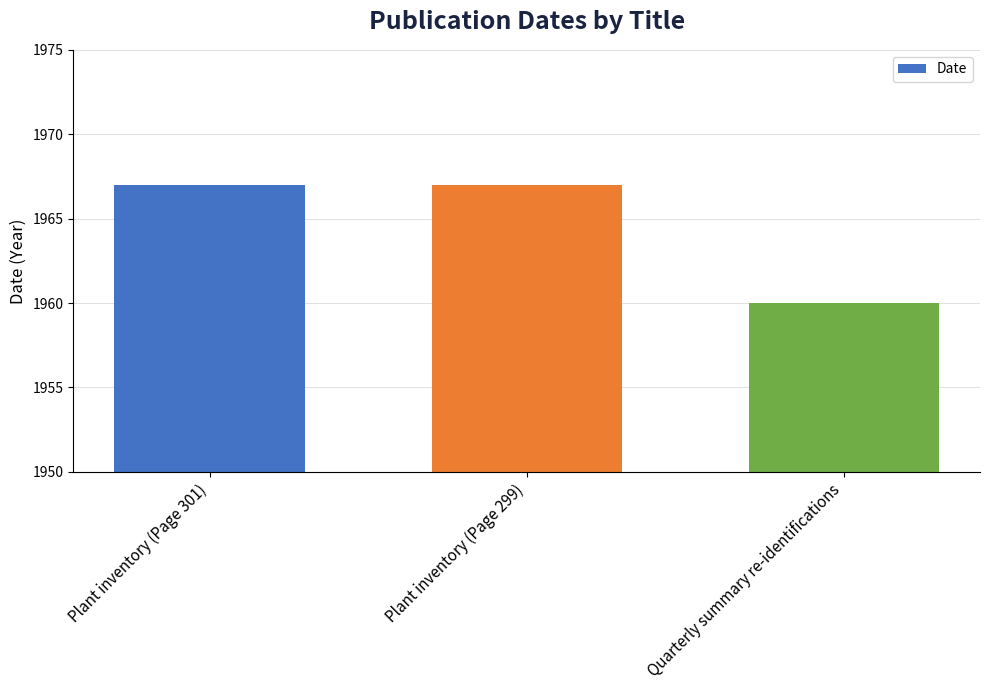

Reading left to right, list all the values displayed in this chart.

Plant inventory (Page 301)=1967	Plant inventory (Page 299)=1967	Quarterly summary re-identifications=1960